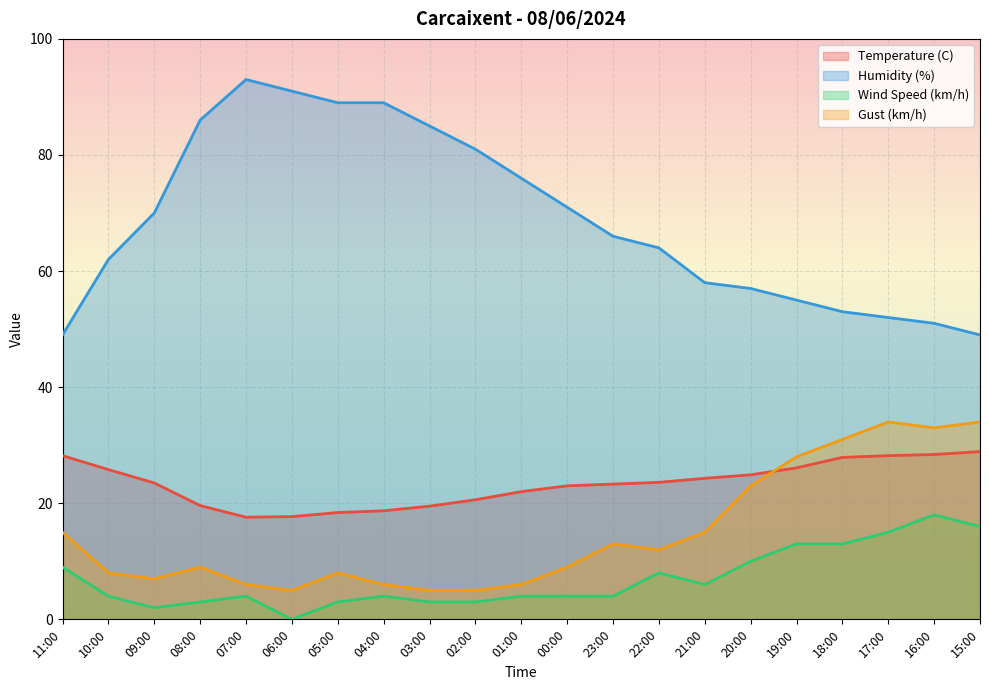

In Wind Speed (km/h), how many points are higher than both neighbors (excluding endpoints)?

4